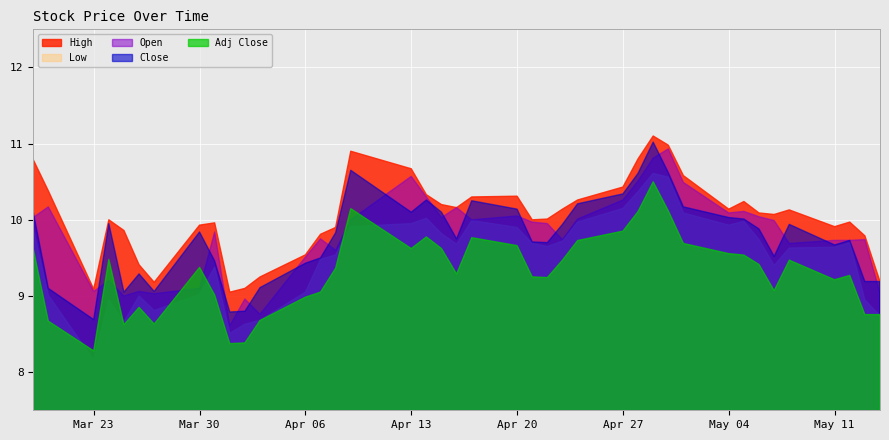

Does the chart display data point markers on the line(s)?

No